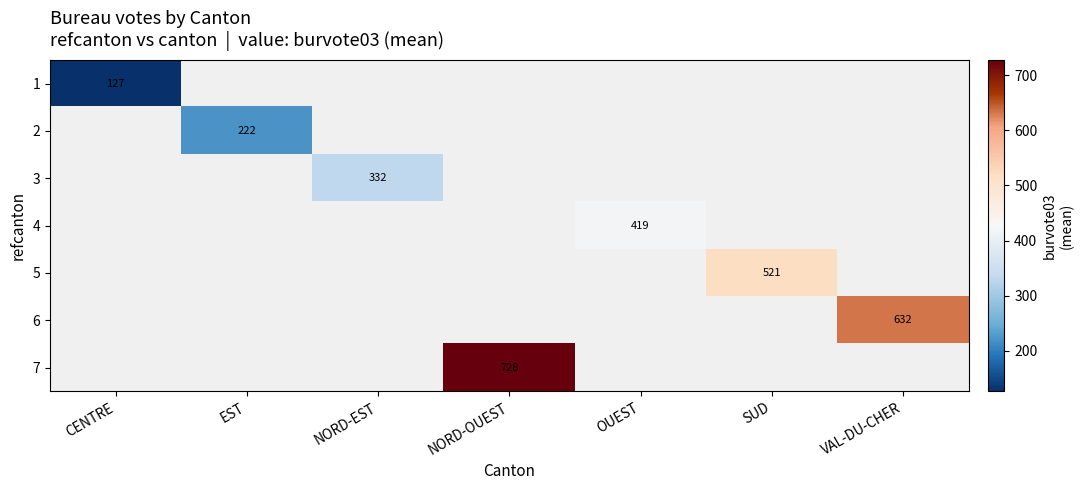

Which label corresponds to the smallest value in the chart?

CENTRE